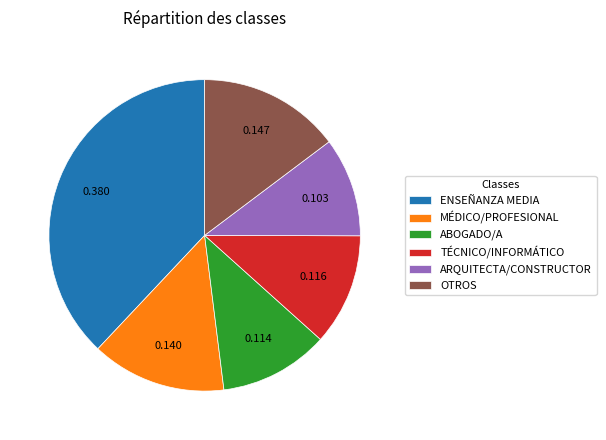

Does TÉCNICO/INFORMÁTICO represent more than half of the total?

No